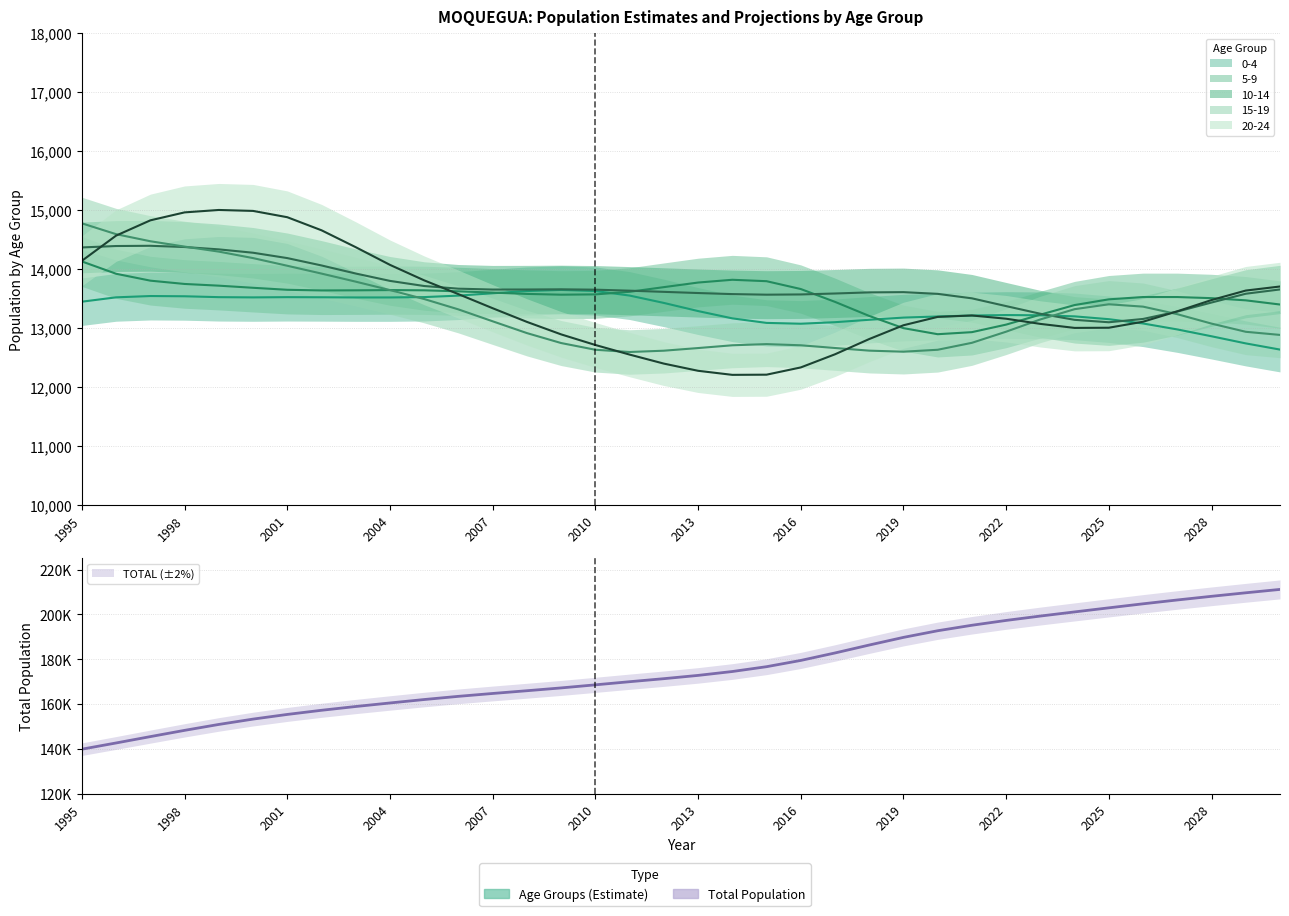

What is the sum of all 15-19 values?

477824